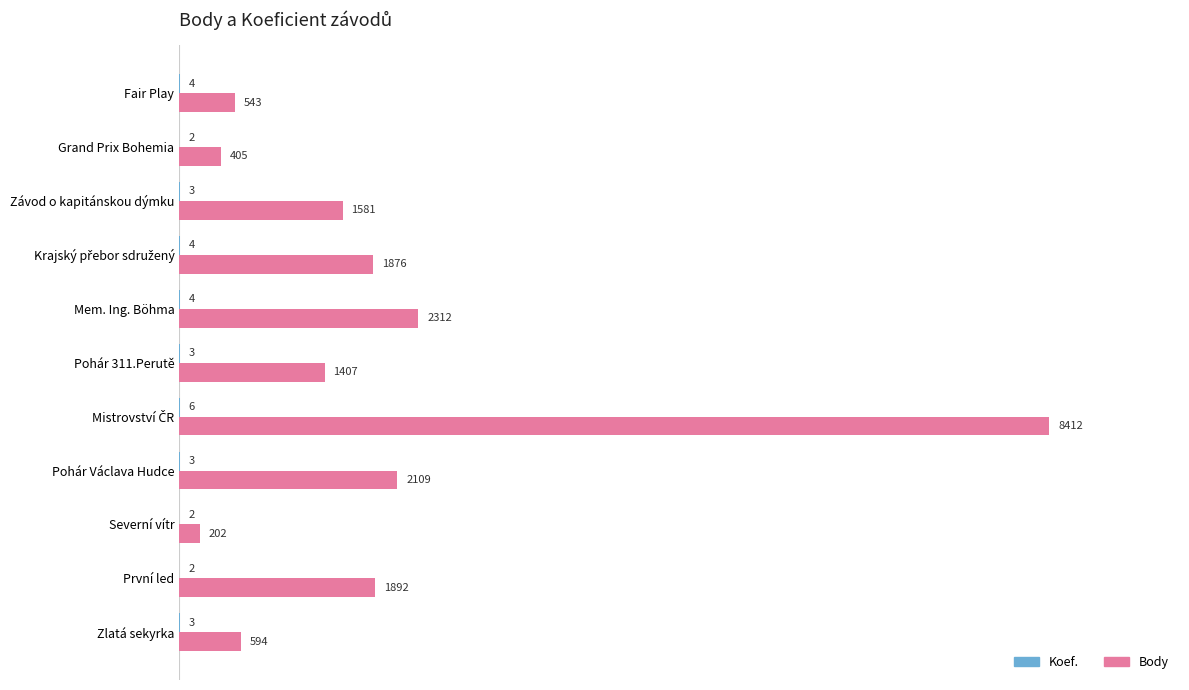

What is the total value across all series at Severní vítr?

204